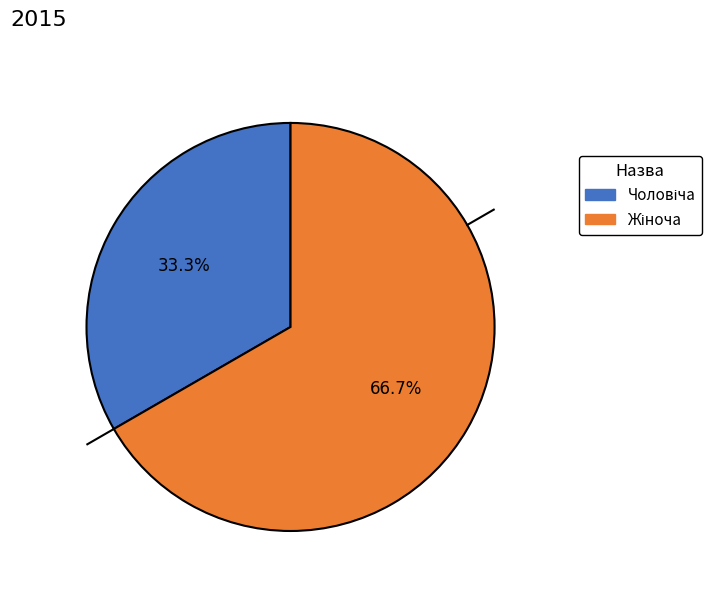

Is there a majority slice in this chart?

Yes